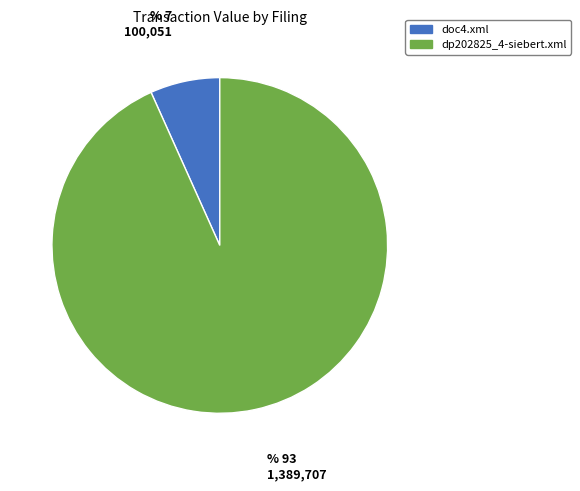

Which slice is the smallest?

doc4.xml